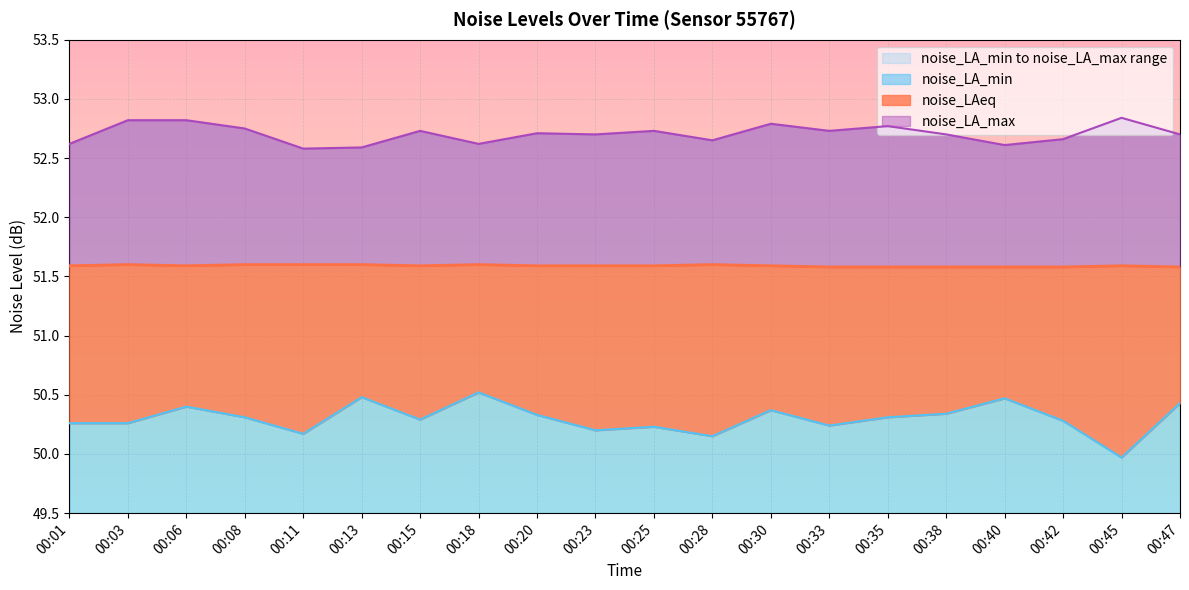

In noise_LA_max, how many points are higher than both neighbors (excluding endpoints)?

6